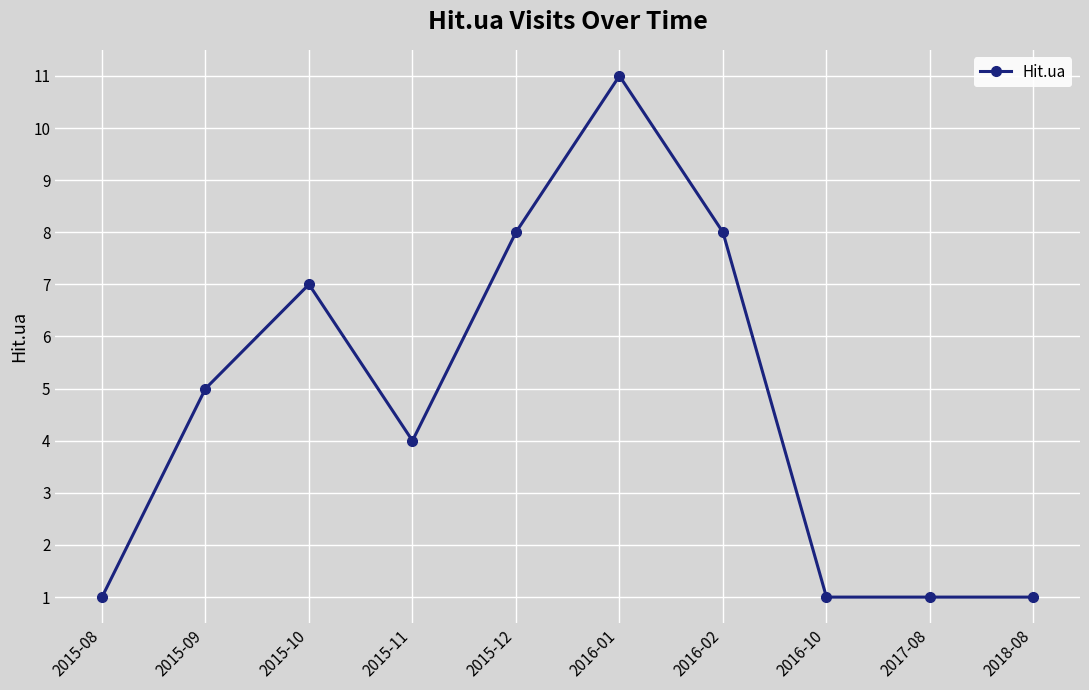

Where is the first local maximum?

2015-10